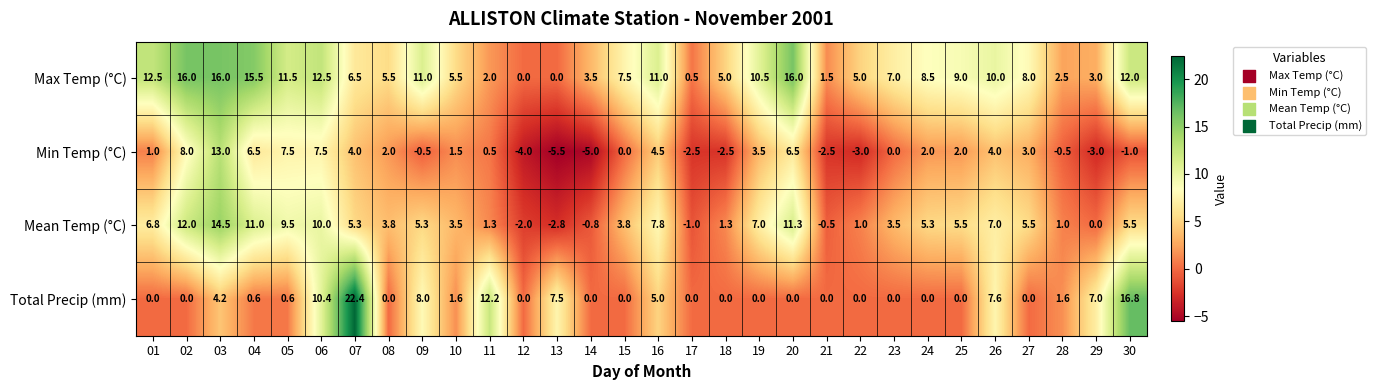

At how many categories does at least one series exceed 20?

1